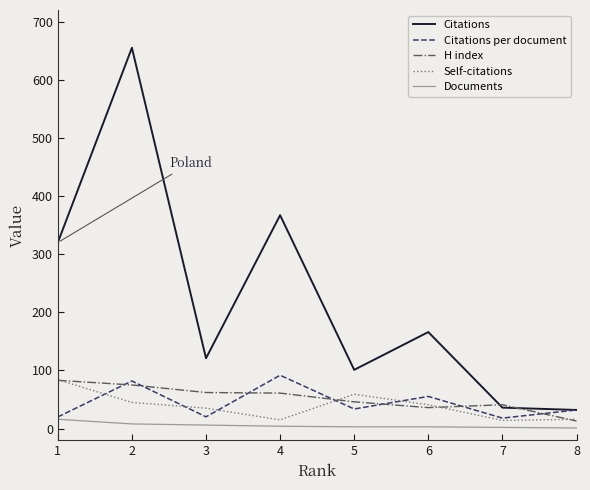

True or false: Citations and Self-citations intersect in this chart.

False